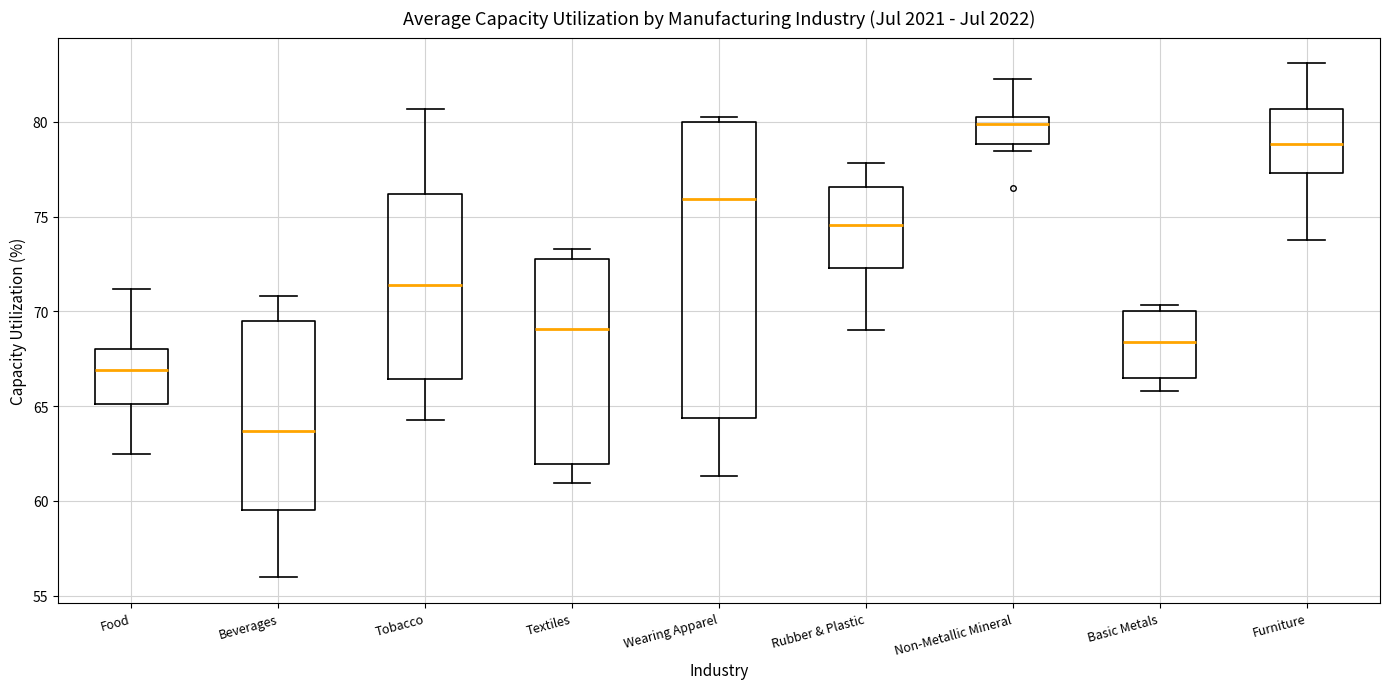

Reading left to right, read every box against the y-axis: the position of its median line, the range the box covers, and the ends of its whiskers. The values are not printed on the chart, so give them approximately, as read against the axis.

Food: median 67.0, box 65.0 to 68.0, whiskers 62.5 to 71.0
Beverages: median 63.5, box 59.5 to 69.5, whiskers 56.0 to 71.0
Tobacco: median 71.5, box 66.5 to 76.0, whiskers 64.5 to 80.5
Textiles: median 69.0, box 62.0 to 72.5, whiskers 61.0 to 73.5
Wearing Apparel: median 76.0, box 64.5 to 80.0, whiskers 61.5 to 80.5
Rubber & Plastic: median 74.5, box 72.5 to 76.5, whiskers 69.0 to 78.0
Non-Metallic Mineral: median 80.0 (just below the box's upper edge), box 79.0 to 80.0, whiskers 78.5 to 82.5
Basic Metals: median 68.5, box 66.5 to 70.0, whiskers 66.0 to 70.5
Furniture: median 79.0, box 77.5 to 80.5, whiskers 74.0 to 83.0